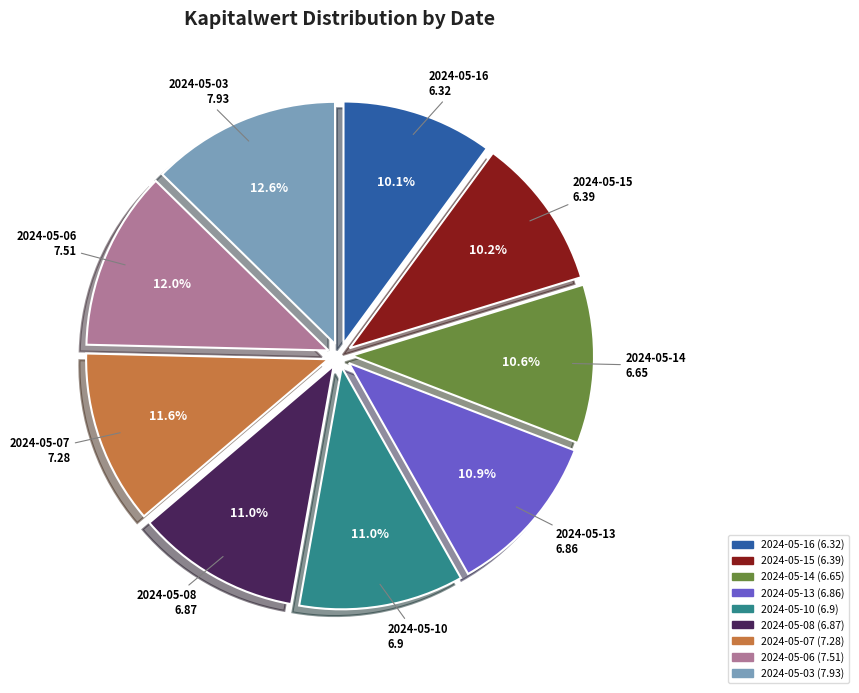

Count the number of slices in the pie.

9